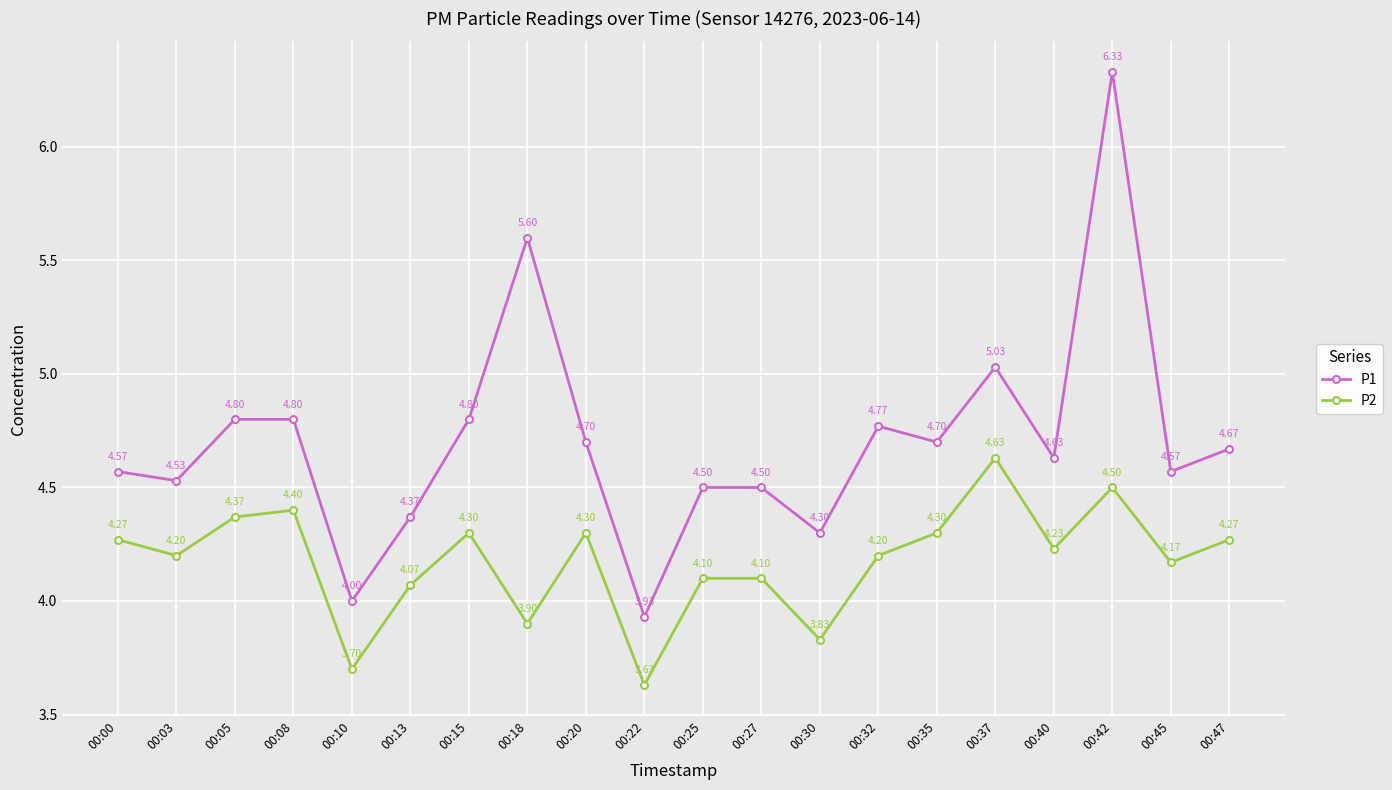

List the series in order of their overall mean, highest first.

P1, P2